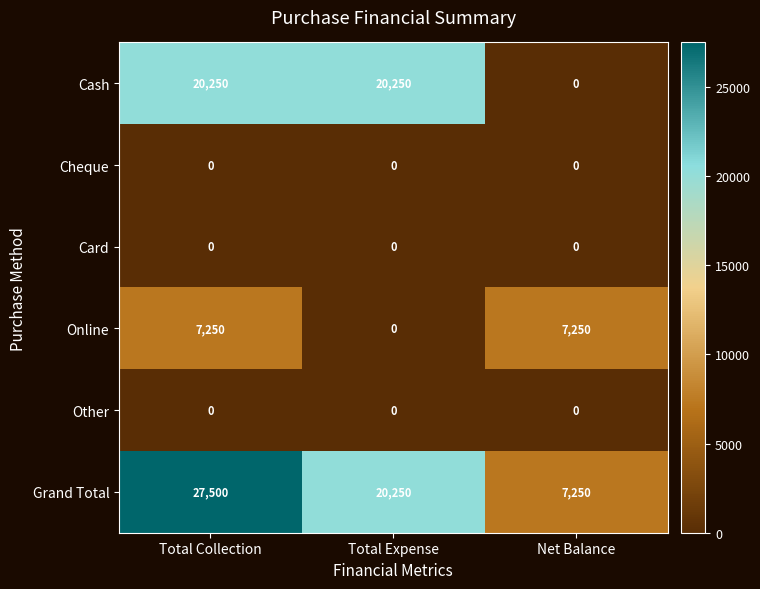

List the labels in order of Grand Total value, smallest first.

Net Balance, Total Expense, Total Collection